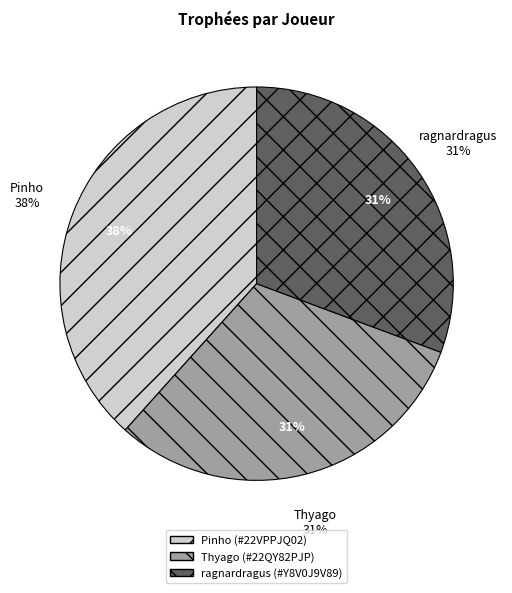

What percentage do ragnardragus (#Y8V0J9V89) and Thyago (#22QY82PJP) together represent?

61.6%